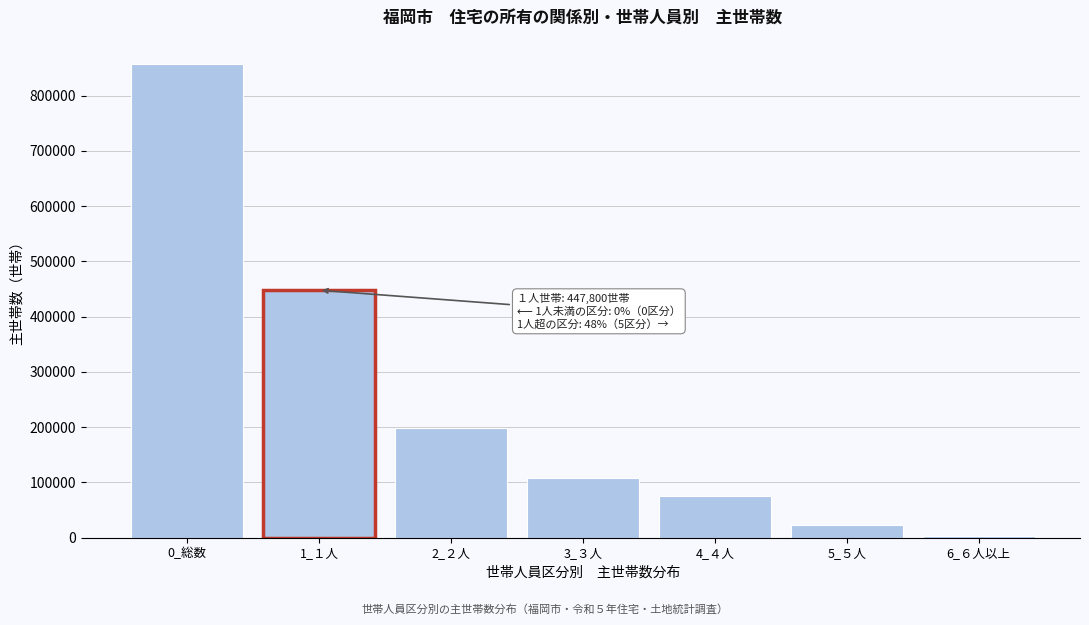

Reading left to right, what are all the values shown in this chart?

856400	447800	198100	108200	74900	23500	3800